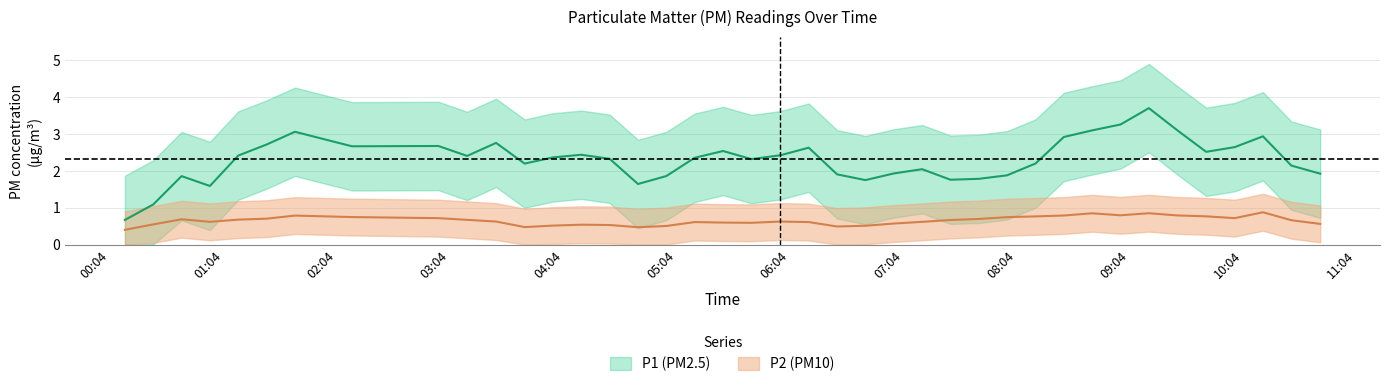

Is this an area chart (filled region under the line)?

No